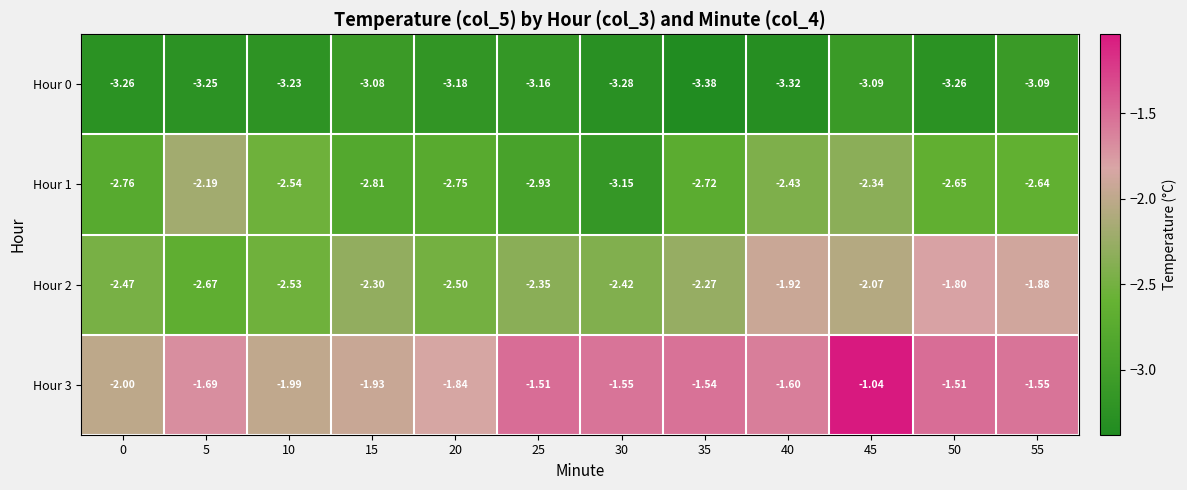

Is the value of Hour 2 at 55 greater than the value of Hour 3 at 40?

No